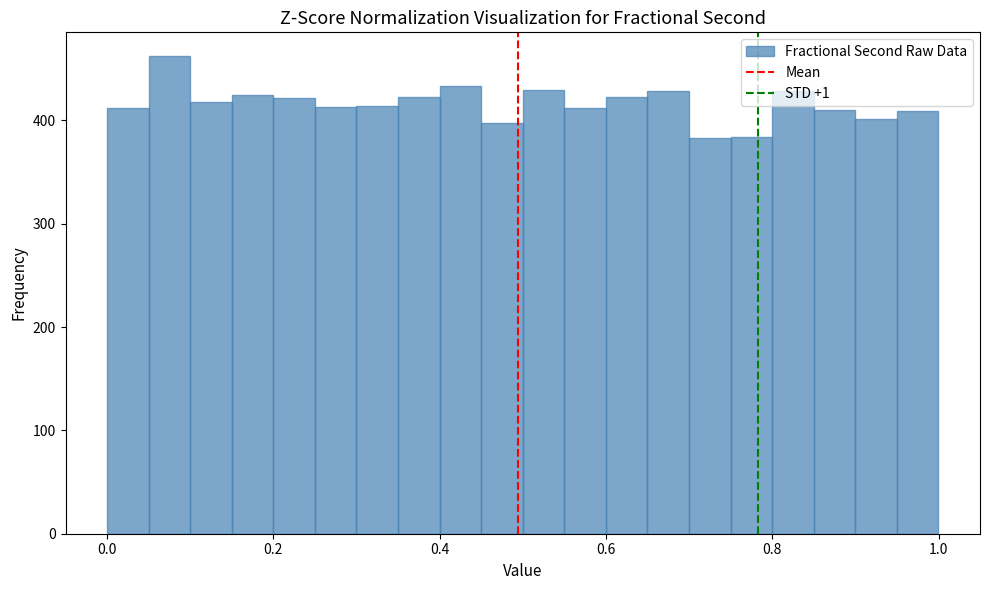

Read against the x-axis, roughly where is the centre of the tallest bar?

0.08